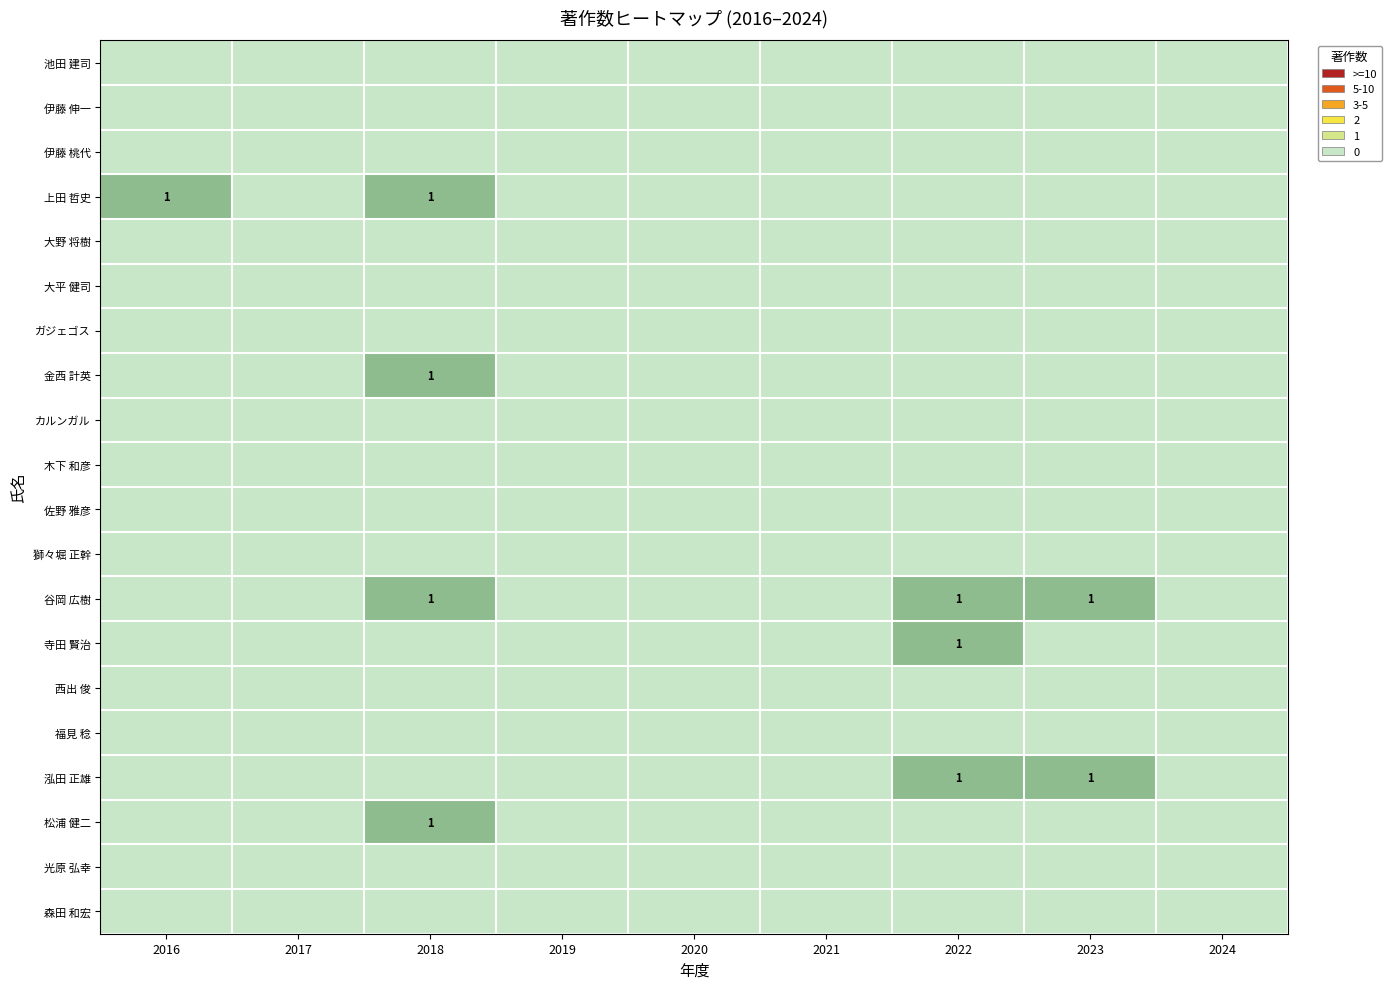

True or false: 松浦 健二 has a value of 1 at 2018.

True